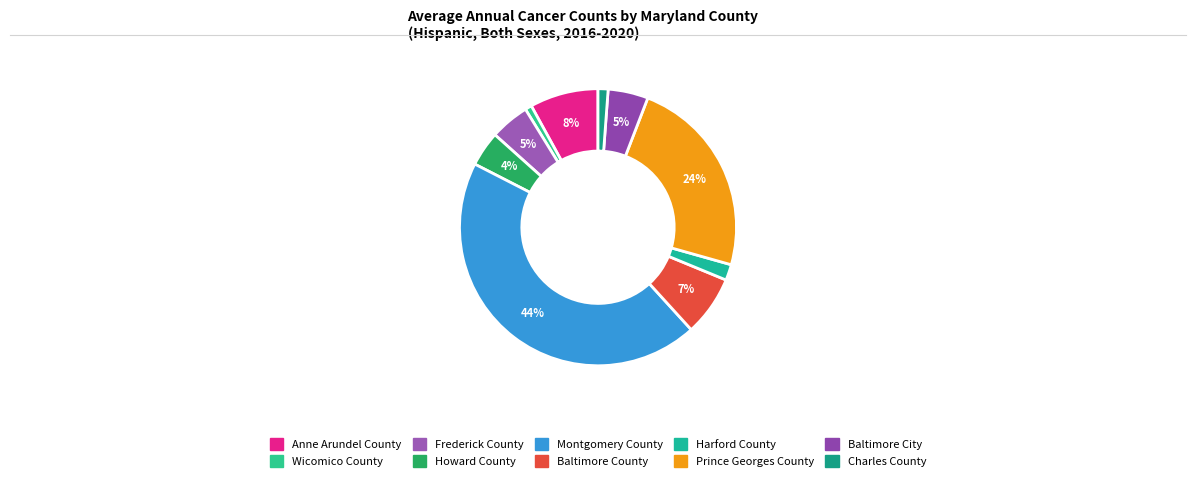

What is the change in value from Frederick County to Montgomery County?

+407